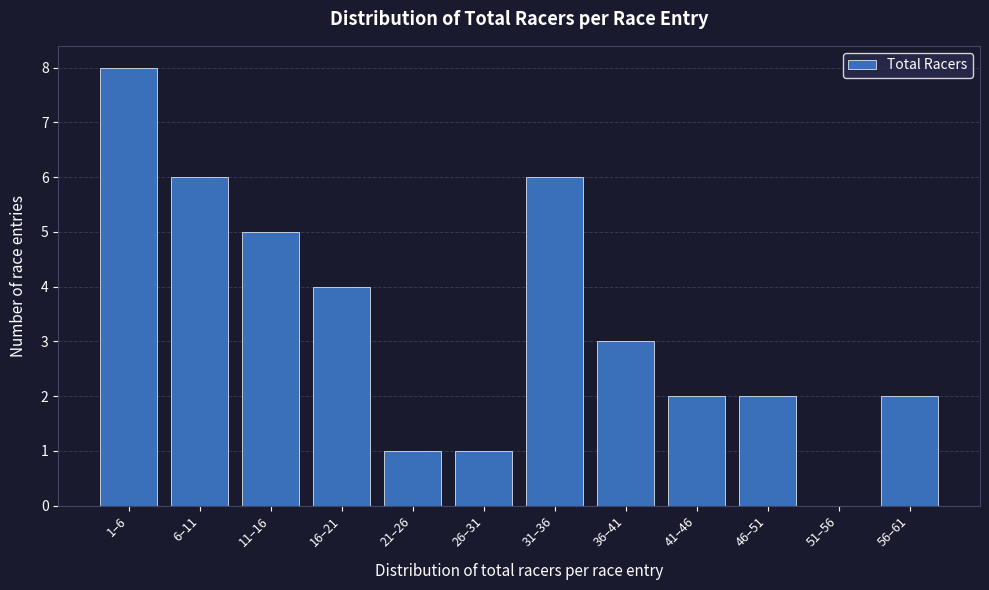

Reading left to right, list all the values displayed in this chart.

1–6=8	6–11=6	11–16=5	16–21=4	21–26=1	26–31=1	31–36=6	36–41=3	41–46=2	46–51=2	51–56=0	56–61=2